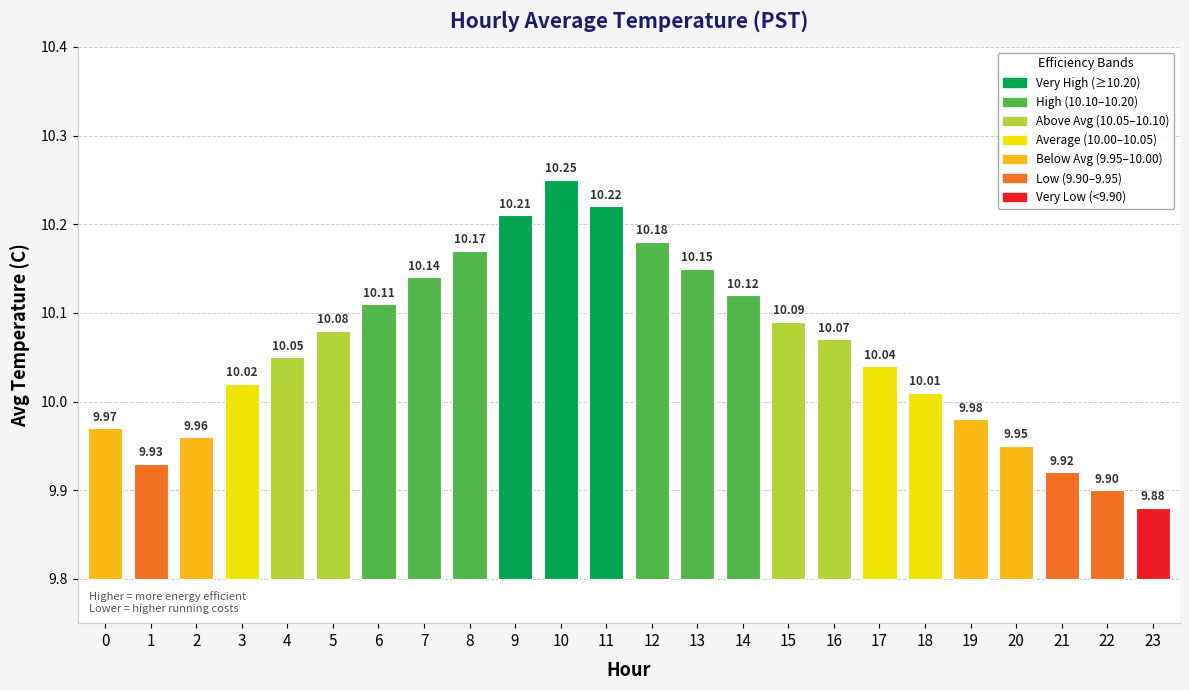

At which label does the data first exceed 10?

3